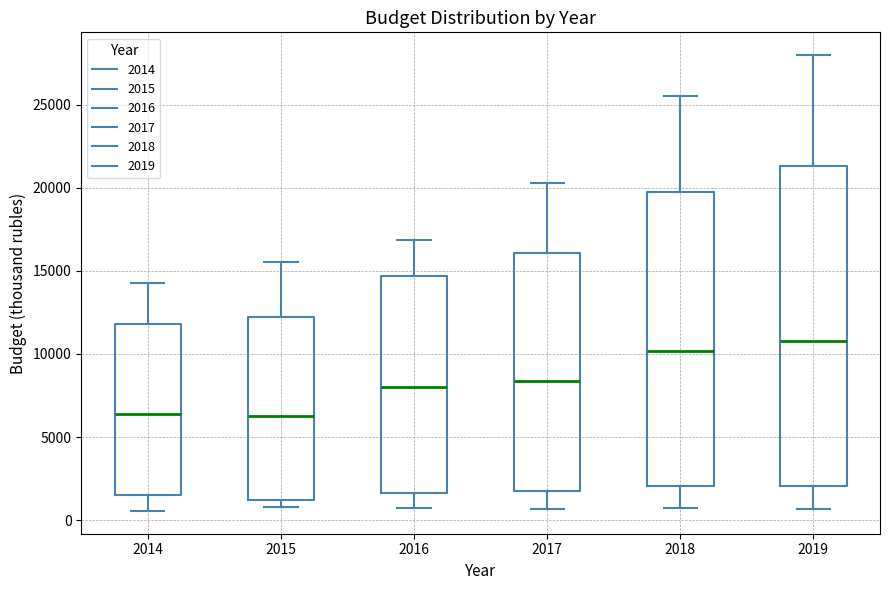

Reading left to right, transcribe this box plot: for each box, give where its median line is, the range the box spans, and where its two whiskers end, as read against the y-axis. The values are not printed on the chart, so give them approximately, as read against the axis.

2014: median 6500, box 1500 to 12000, whiskers 500 to 14500
2015: median 6500, box 1000 to 12000, whiskers 1000 (just below the box's lower edge) to 15500
2016: median 8000, box 1500 to 14500, whiskers 500 to 17000
2017: median 8500, box 1500 to 16000, whiskers 500 to 20500
2018: median 10000, box 2000 to 20000, whiskers 500 to 25500
2019: median 11000, box 2000 to 21500, whiskers 500 to 28000